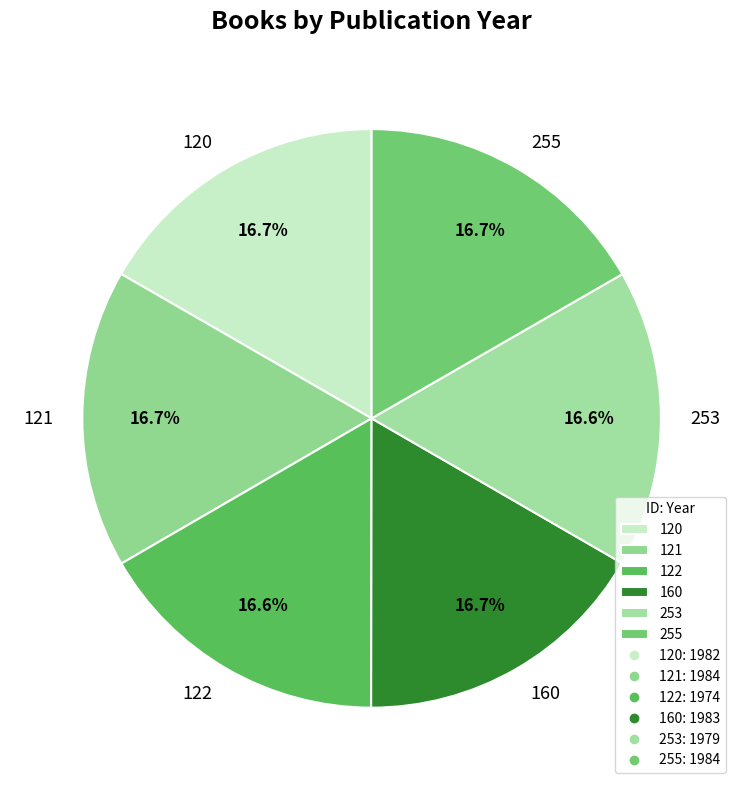

Does any single category account for the majority?

No